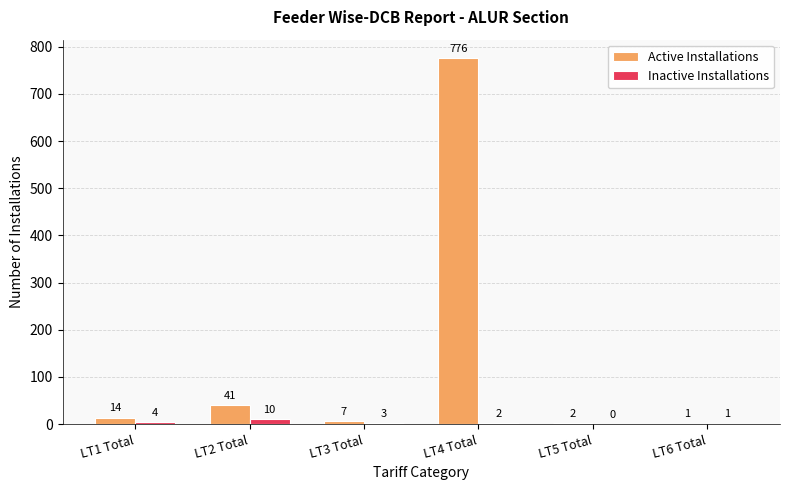

Which series has the largest total across all categories?

Active Installations